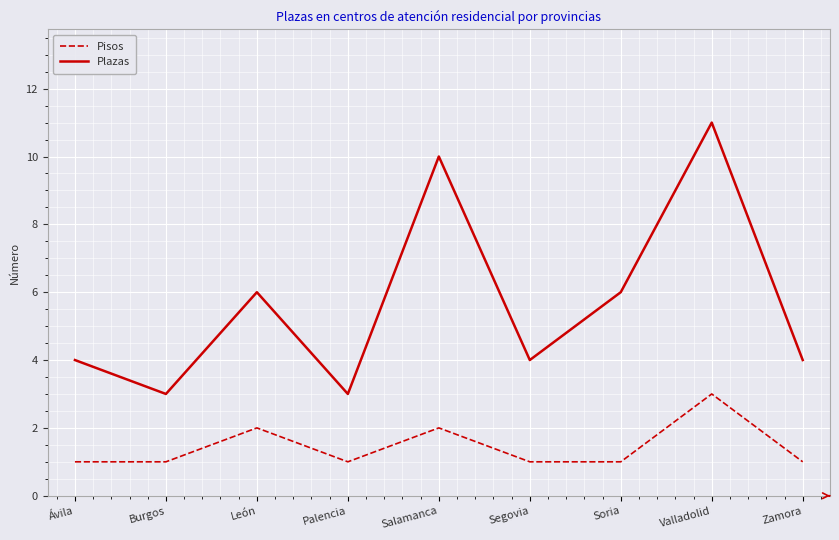

At which category is the sum across all series the highest?

Valladolid